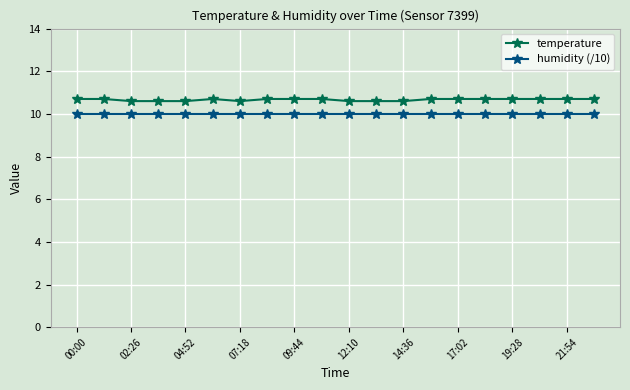

What is the lowest value of the humidity (/10) series?

10.0